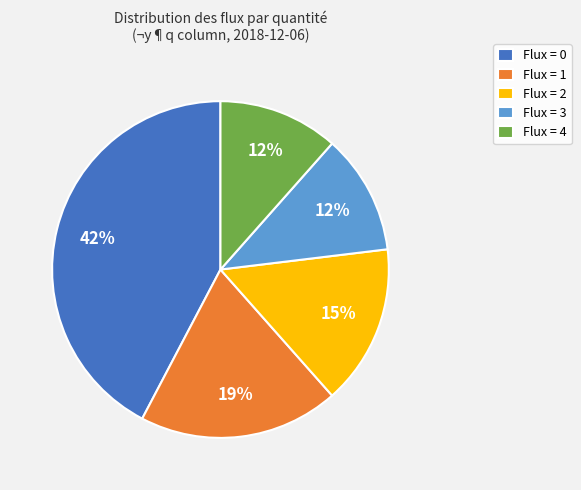

Is the sum of Flux = 2 and Flux = 4 greater than half?

No